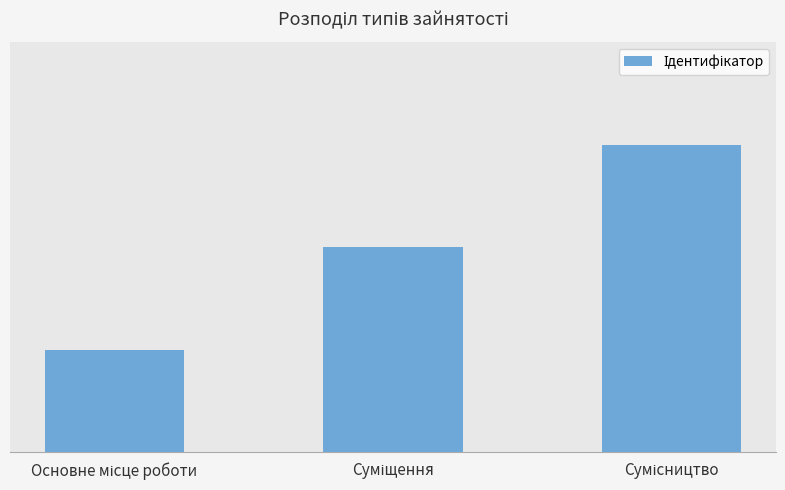

What is the maximum value shown in the chart?

3